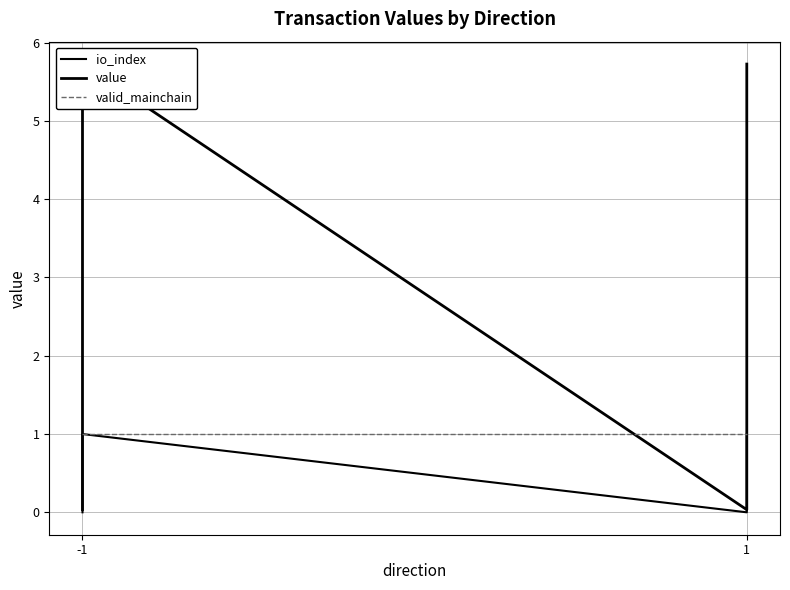

What is the difference between the highest and lowest values at -1?

1.0